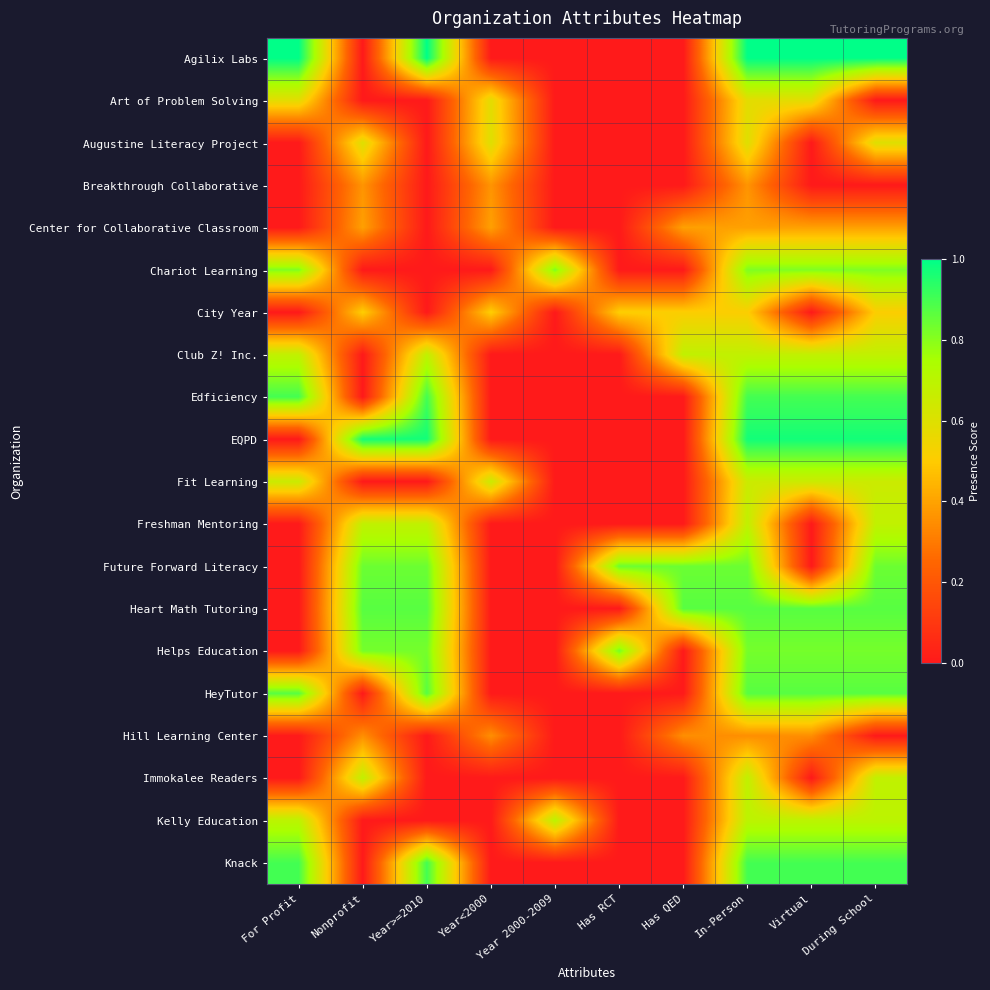

Reading right to left, list all the values displayed in this chart.

Agilix Labs: During School=1.0	Virtual=1.0	In-Person=1.0	Has QED=0.0	Has RCT=0.0	Year 2000-2009=0.0	Year<2000=0.0	Year>=2010=1.0	Nonprofit=0.0	For Profit=1.0
Art of Problem Solving: During School=0.0	Virtual=0.6	In-Person=0.6	Has QED=0.0	Has RCT=0.0	Year 2000-2009=0.0	Year<2000=0.6	Year>=2010=0.0	Nonprofit=0.0	For Profit=0.6
Augustine Literacy Project: During School=0.6	Virtual=0.0	In-Person=0.6	Has QED=0.0	Has RCT=0.0	Year 2000-2009=0.0	Year<2000=0.6	Year>=2010=0.0	Nonprofit=0.6	For Profit=0.0
Breakthrough Collaborative: During School=0.0	Virtual=0.0	In-Person=0.4	Has QED=0.0	Has RCT=0.0	Year 2000-2009=0.0	Year<2000=0.4	Year>=2010=0.0	Nonprofit=0.4	For Profit=0.0
Center for Collaborative Classroom: During School=0.4	Virtual=0.4	In-Person=0.4	Has QED=0.4	Has RCT=0.0	Year 2000-2009=0.0	Year<2000=0.4	Year>=2010=0.0	Nonprofit=0.4	For Profit=0.0
Chariot Learning: During School=0.8	Virtual=0.8	In-Person=0.8	Has QED=0.0	Has RCT=0.0	Year 2000-2009=0.8	Year<2000=0.0	Year>=2010=0.0	Nonprofit=0.0	For Profit=0.8
City Year: During School=0.5	Virtual=0.0	In-Person=0.5	Has QED=0.5	Has RCT=0.5	Year 2000-2009=0.0	Year<2000=0.5	Year>=2010=0.0	Nonprofit=0.5	For Profit=0.0
Club Z! Inc.: During School=0.7	Virtual=0.7	In-Person=0.7	Has QED=0.7	Has RCT=0.0	Year 2000-2009=0.0	Year<2000=0.0	Year>=2010=0.7	Nonprofit=0.0	For Profit=0.7
Edficiency: During School=0.9	Virtual=0.9	In-Person=0.9	Has QED=0.0	Has RCT=0.0	Year 2000-2009=0.0	Year<2000=0.0	Year>=2010=0.9	Nonprofit=0.0	For Profit=0.9
EQPD: During School=1.0	Virtual=1.0	In-Person=1.0	Has QED=0.0	Has RCT=0.0	Year 2000-2009=0.0	Year<2000=0.0	Year>=2010=1.0	Nonprofit=1.0	For Profit=0.0
Fit Learning: During School=0.7	Virtual=0.7	In-Person=0.7	Has QED=0.0	Has RCT=0.0	Year 2000-2009=0.0	Year<2000=0.7	Year>=2010=0.0	Nonprofit=0.0	For Profit=0.7
Freshman Mentoring: During School=0.7	Virtual=0.0	In-Person=0.7	Has QED=0.0	Has RCT=0.0	Year 2000-2009=0.0	Year<2000=0.0	Year>=2010=0.7	Nonprofit=0.7	For Profit=0.0
Future Forward Literacy: During School=0.8	Virtual=0.0	In-Person=0.8	Has QED=0.8	Has RCT=0.8	Year 2000-2009=0.0	Year<2000=0.0	Year>=2010=0.8	Nonprofit=0.8	For Profit=0.0
Heart Math Tutoring: During School=0.9	Virtual=0.9	In-Person=0.9	Has QED=0.9	Has RCT=0.0	Year 2000-2009=0.0	Year<2000=0.0	Year>=2010=0.9	Nonprofit=0.9	For Profit=0.0
Helps Education: During School=0.8	Virtual=0.8	In-Person=0.8	Has QED=0.0	Has RCT=0.8	Year 2000-2009=0.0	Year<2000=0.0	Year>=2010=0.8	Nonprofit=0.8	For Profit=0.0
HeyTutor: During School=0.9	Virtual=0.9	In-Person=0.9	Has QED=0.0	Has RCT=0.0	Year 2000-2009=0.0	Year<2000=0.0	Year>=2010=0.9	Nonprofit=0.0	For Profit=0.9
Hill Learning Center: During School=0.0	Virtual=0.3	In-Person=0.3	Has QED=0.3	Has RCT=0.0	Year 2000-2009=0.0	Year<2000=0.3	Year>=2010=0.0	Nonprofit=0.3	For Profit=0.0
Immokalee Readers: During School=0.7	Virtual=0.0	In-Person=0.7	Has QED=0.0	Has RCT=0.0	Year 2000-2009=0.0	Year<2000=0.0	Year>=2010=0.0	Nonprofit=0.7	For Profit=0.0
Kelly Education: During School=0.7	Virtual=0.7	In-Person=0.7	Has QED=0.0	Has RCT=0.0	Year 2000-2009=0.7	Year<2000=0.0	Year>=2010=0.0	Nonprofit=0.0	For Profit=0.7
Knack: During School=0.9	Virtual=0.9	In-Person=0.9	Has QED=0.0	Has RCT=0.0	Year 2000-2009=0.0	Year<2000=0.0	Year>=2010=0.9	Nonprofit=0.0	For Profit=0.9